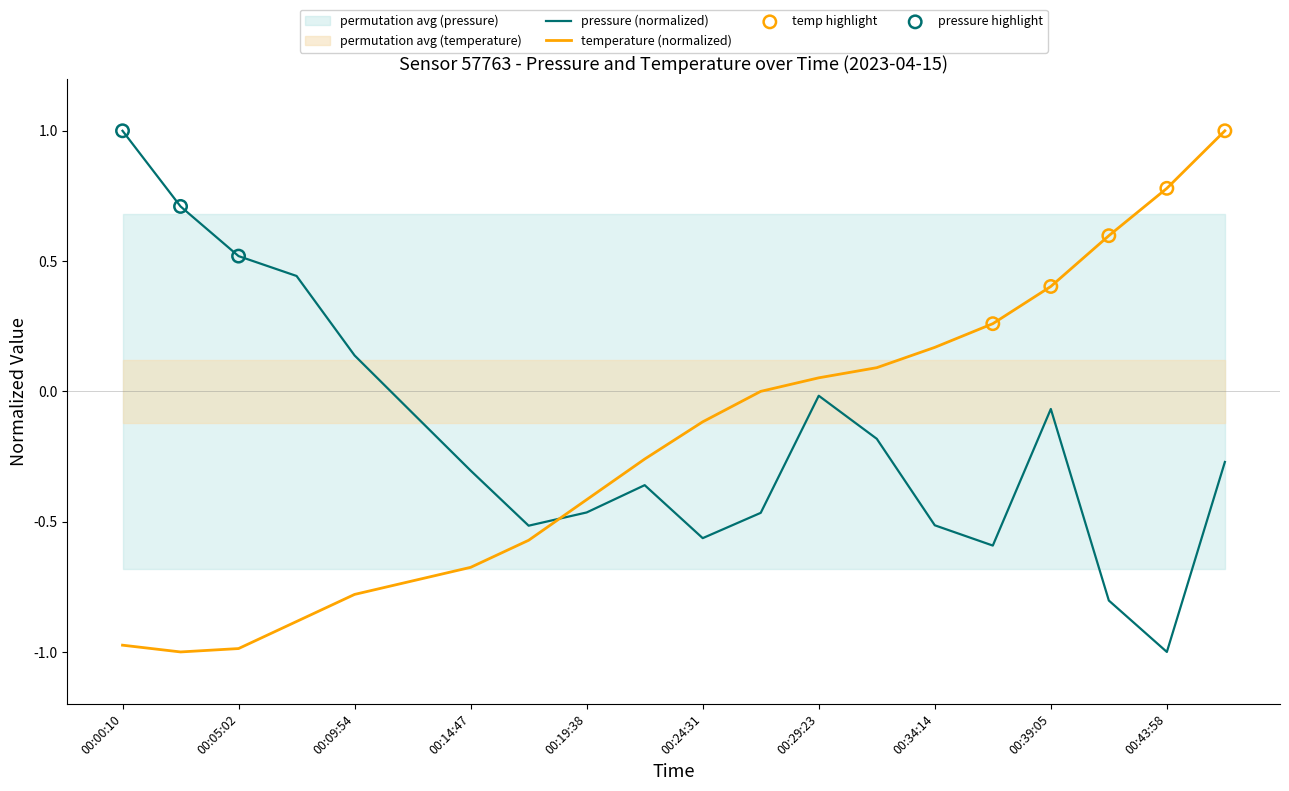

At which category is the sum across all series the highest?

00:46:25